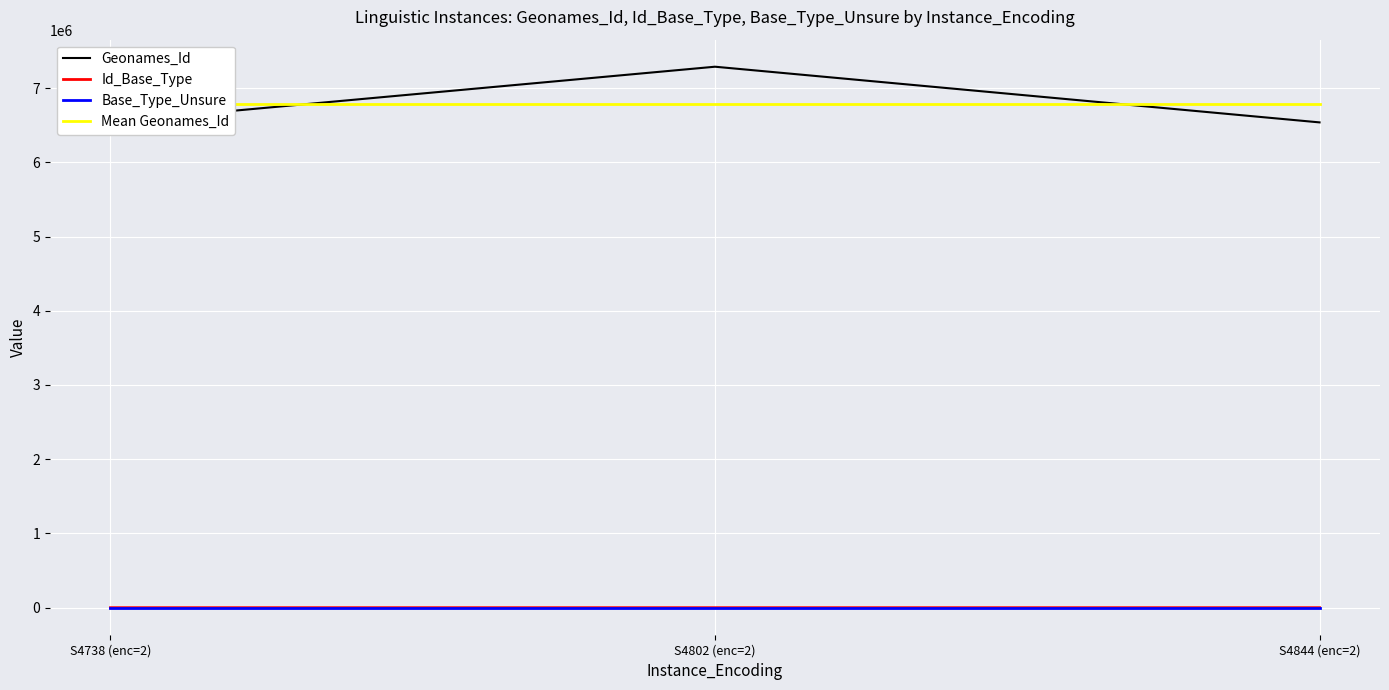

At which label does Geonames_Id first exceed 6542249?

S4802 (enc=2)